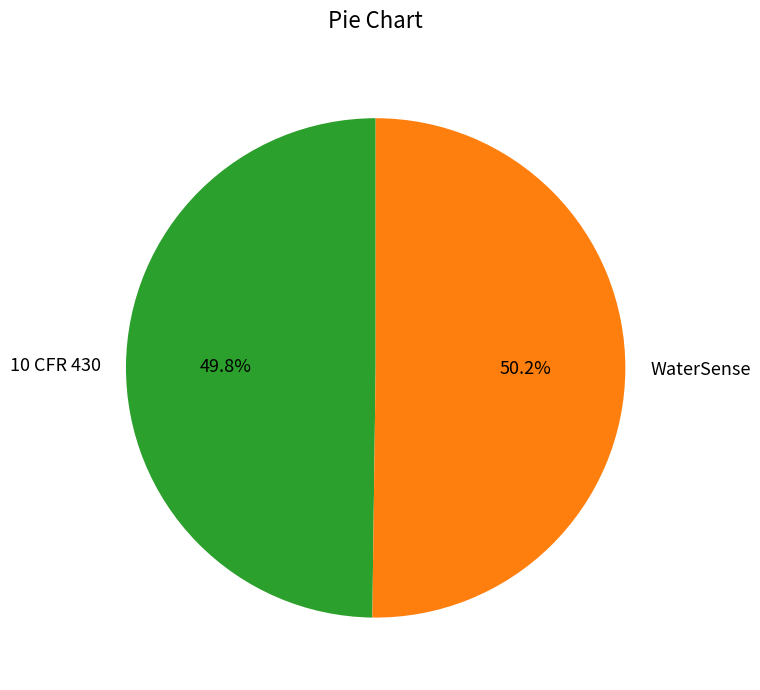

What is the ratio of the value at 10 CFR 430 to the value at WaterSense?

1.0